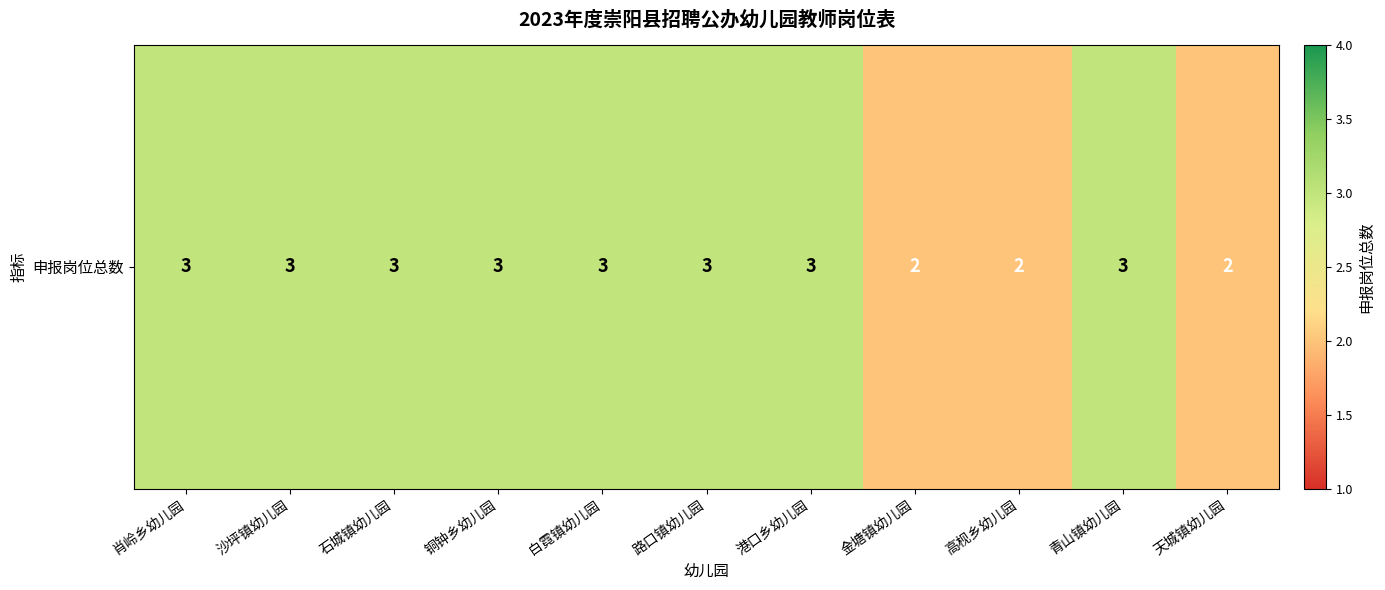

What is the ratio of the value at 白霓镇幼儿园 to the value at 铜钟乡幼儿园?

1.0